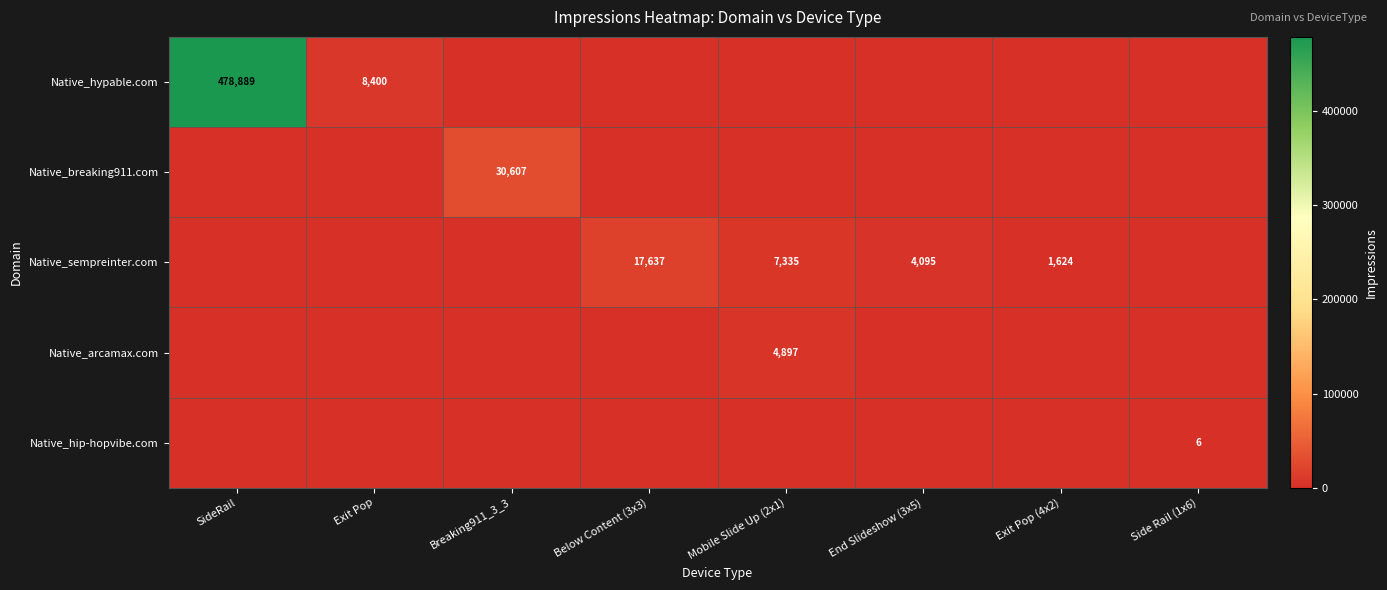

The Native_breaking911.com series shows 30607 at Breaking911_3_3. True or false?

True